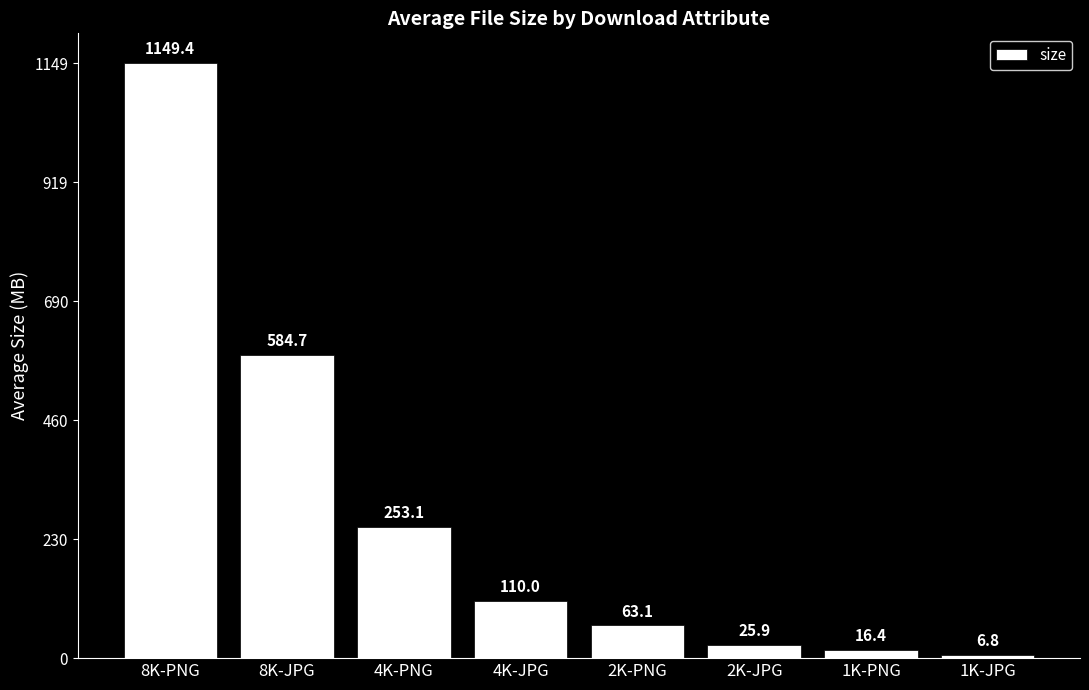

What position from the left is 1K-JPG?

8